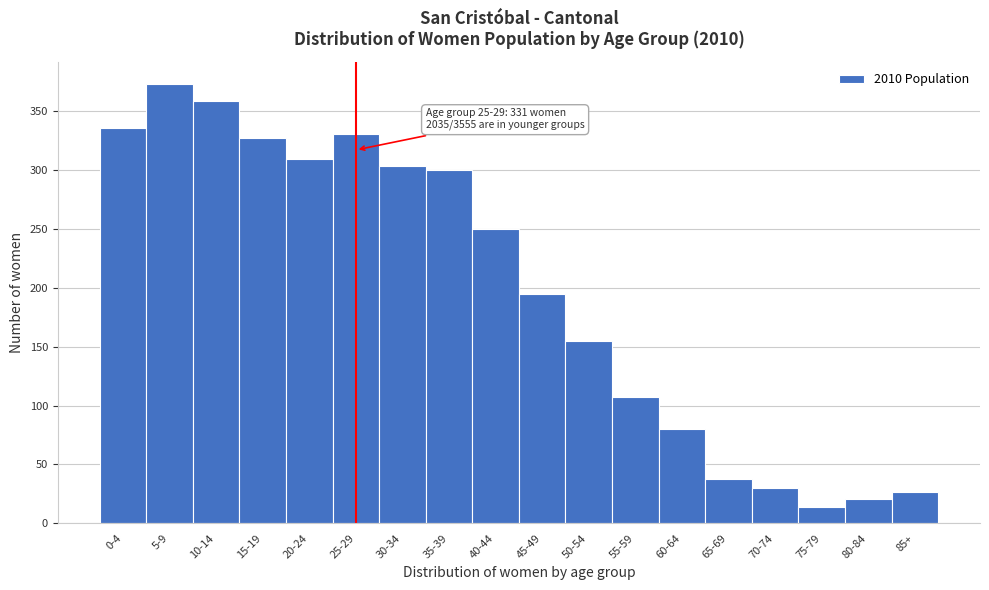

Reading left to right, what are all the values shown in this chart?

0-4=336	5-9=373	10-14=359	15-19=327	20-24=309	25-29=331	30-34=303	35-39=300	40-44=250	45-49=195	50-54=155	55-59=107	60-64=80	65-69=38	70-74=30	75-79=14	80-84=21	85+=27